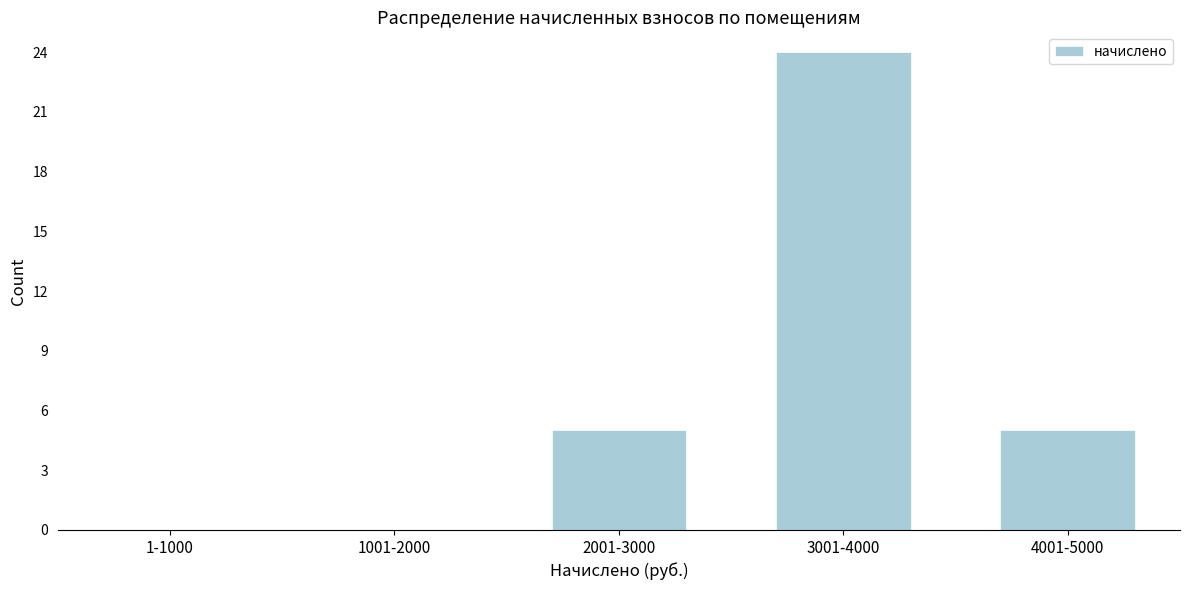

Reading left to right, list all the values displayed in this chart.

1-1000=0	1001-2000=0	2001-3000=5	3001-4000=24	4001-5000=5